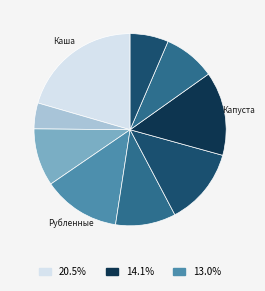

To the nearest percent, what is the average slice percentage?

11%